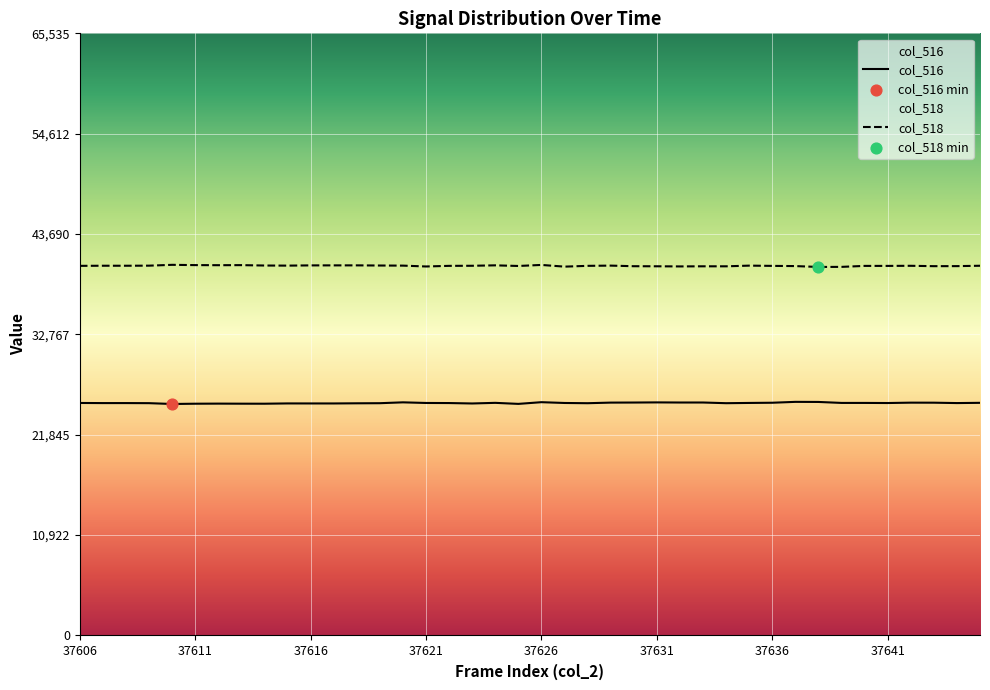

At which category is the sum across all series the highest?

37626